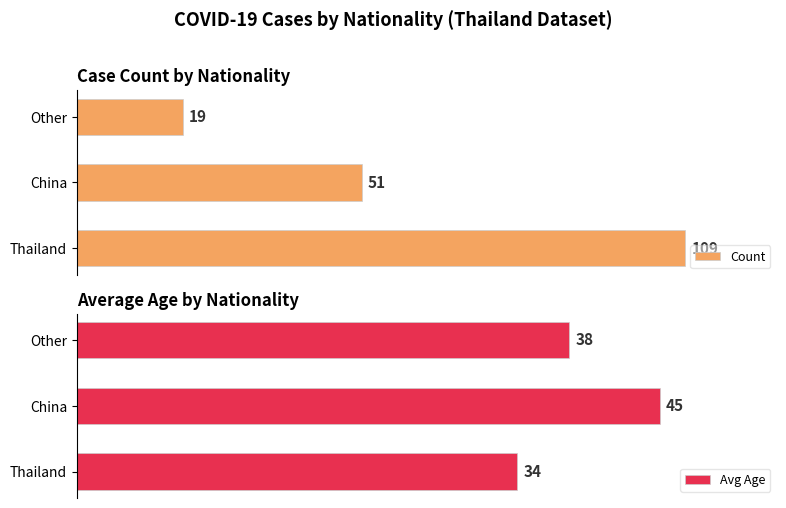

At how many categories does at least one series exceed 29?

3